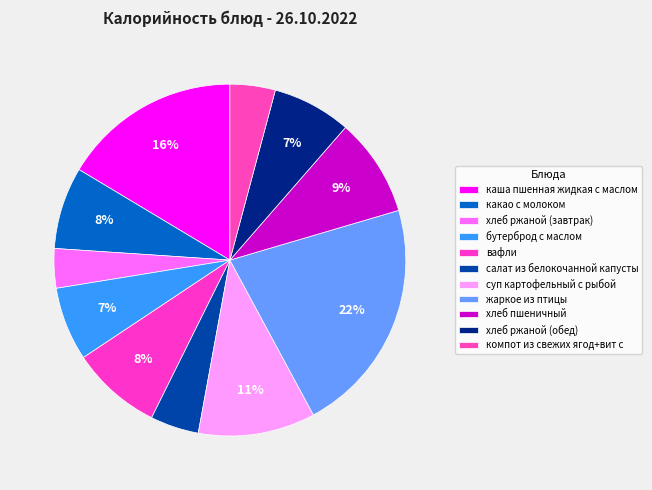

Does бутерброд с маслом represent more than half of the total?

No